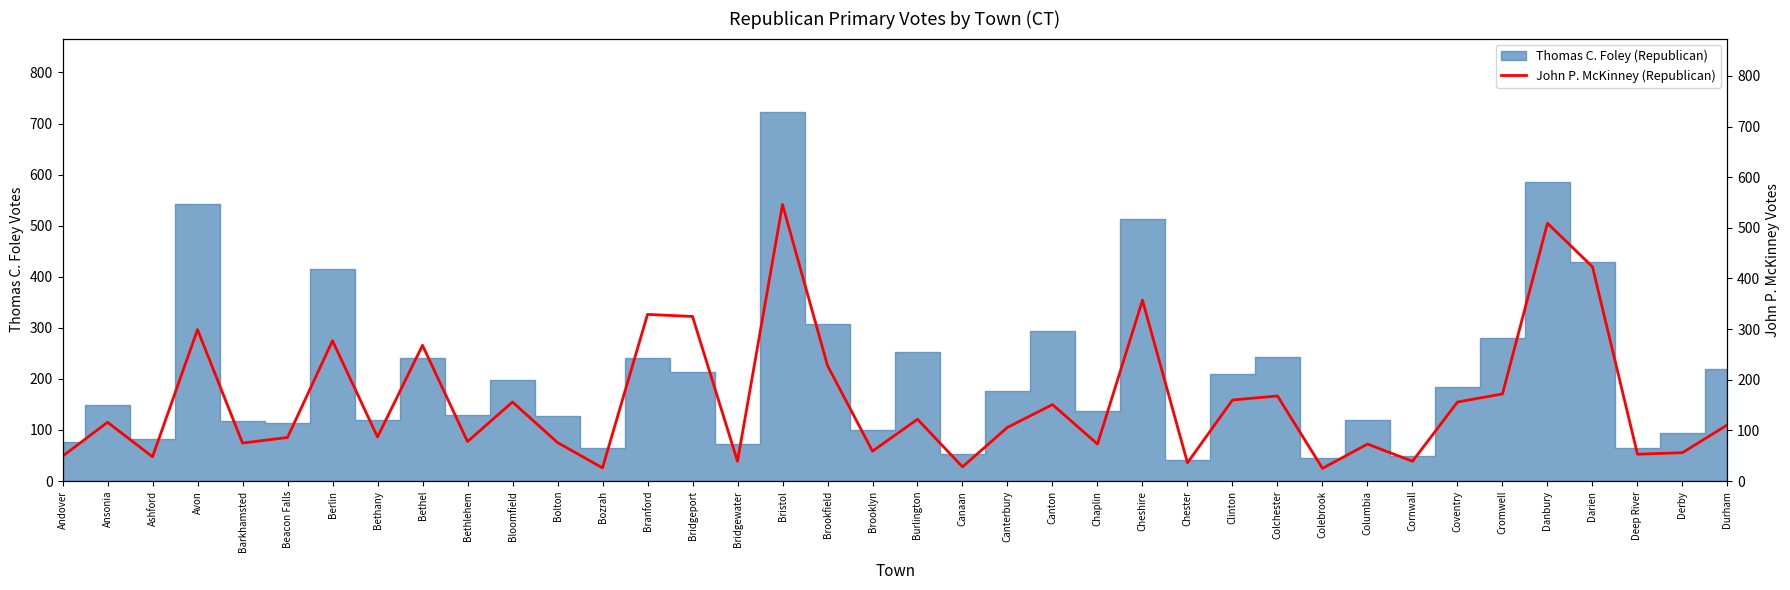

At which label does the data first exceed 111?

Ansonia